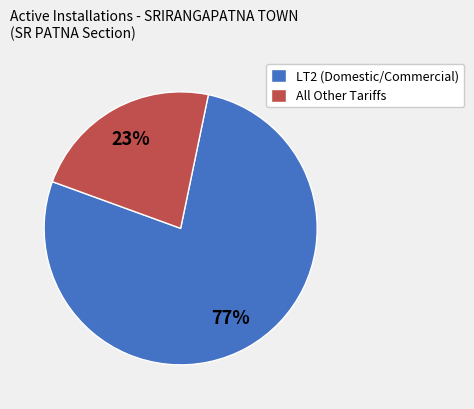

What percentage is the LT2 (Domestic/Commercial) slice, to the nearest percent?

77%